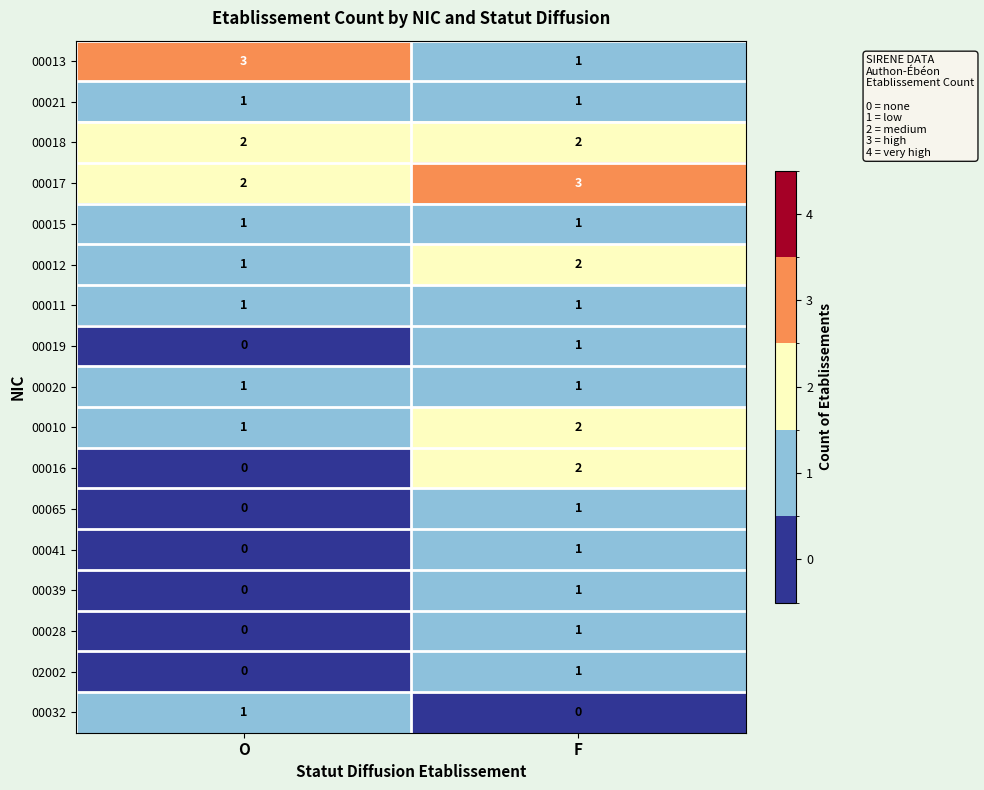

The 00016 series shows -1 at O. True or false?

False